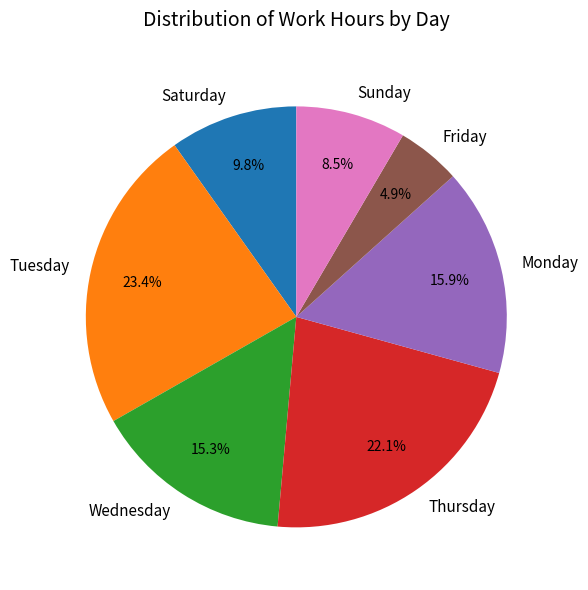

To the nearest percent, what is the average slice percentage?

14%